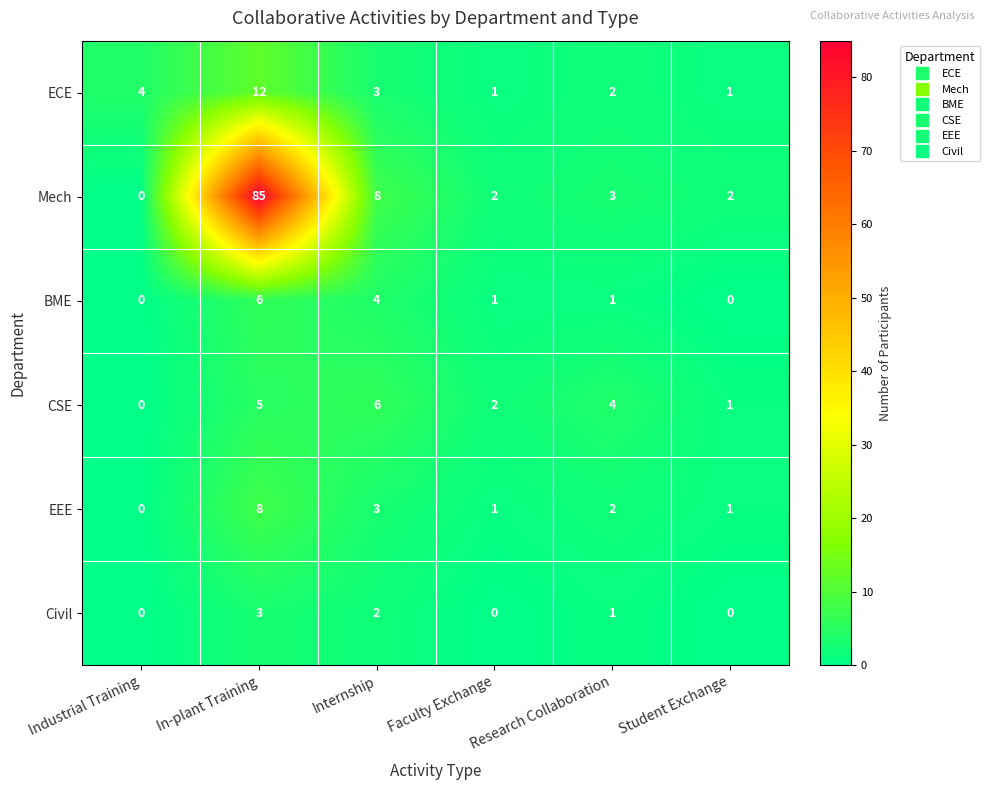

Which series changed the most between Industrial Training and Student Exchange?

ECE